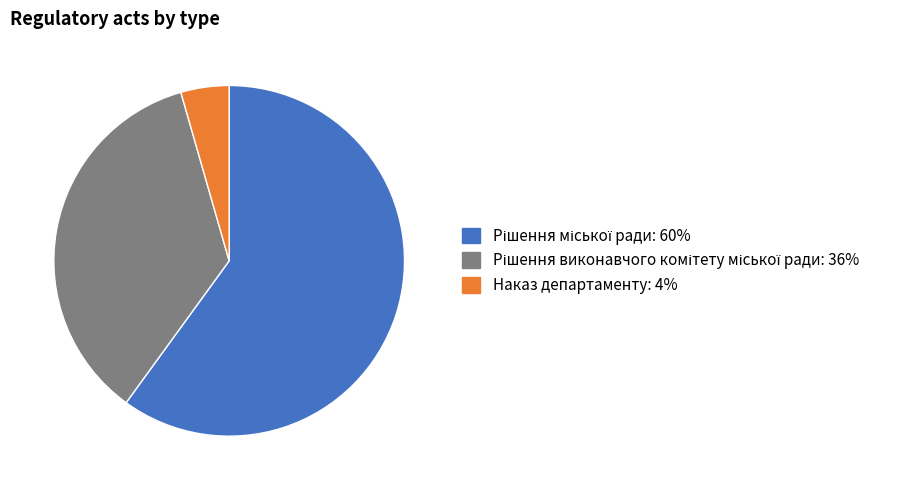

Is there any slice that represents more than half of the pie?

Yes